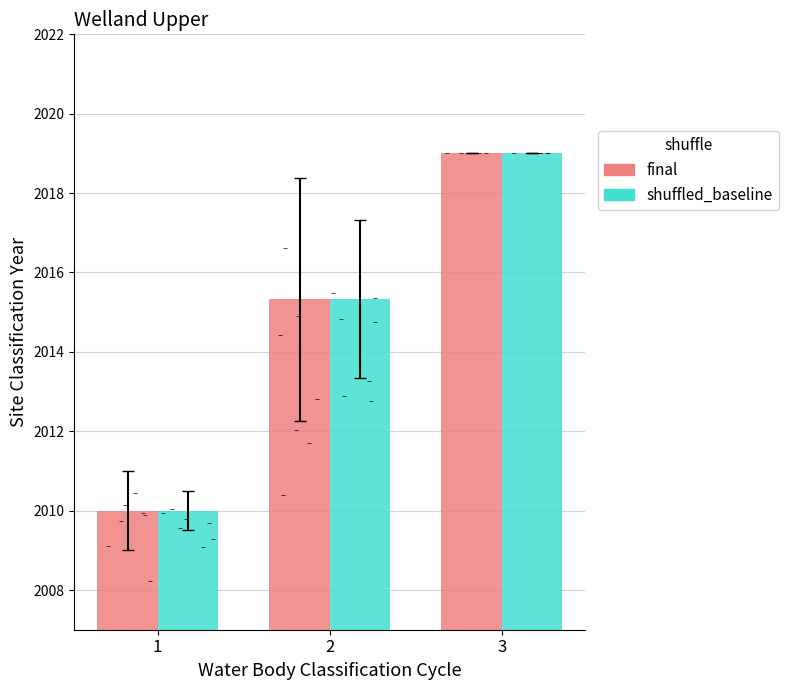

At which category is the sum across all series the highest?

3